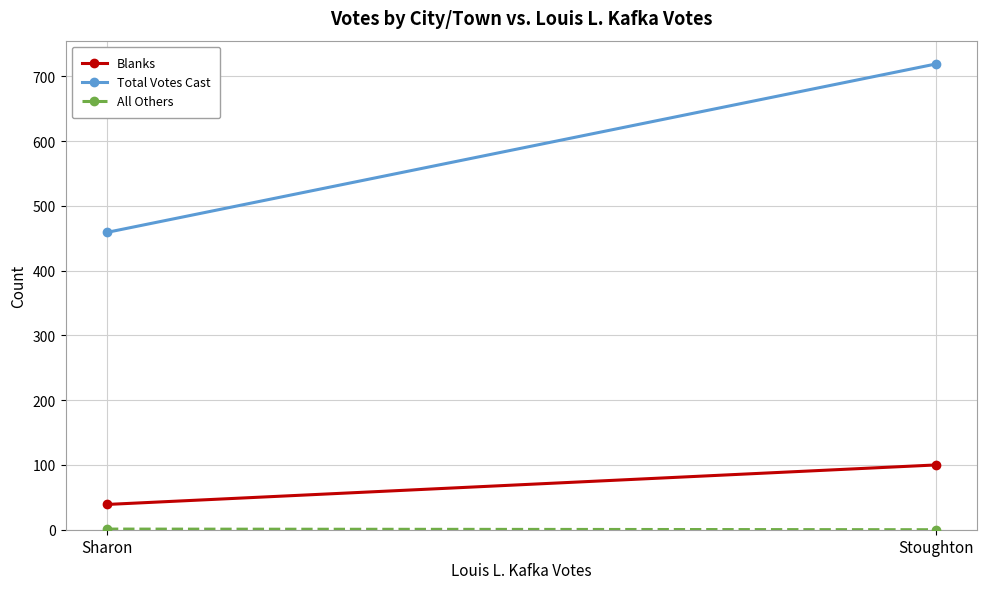

Which series has the largest range (max minus min)?

Total Votes Cast